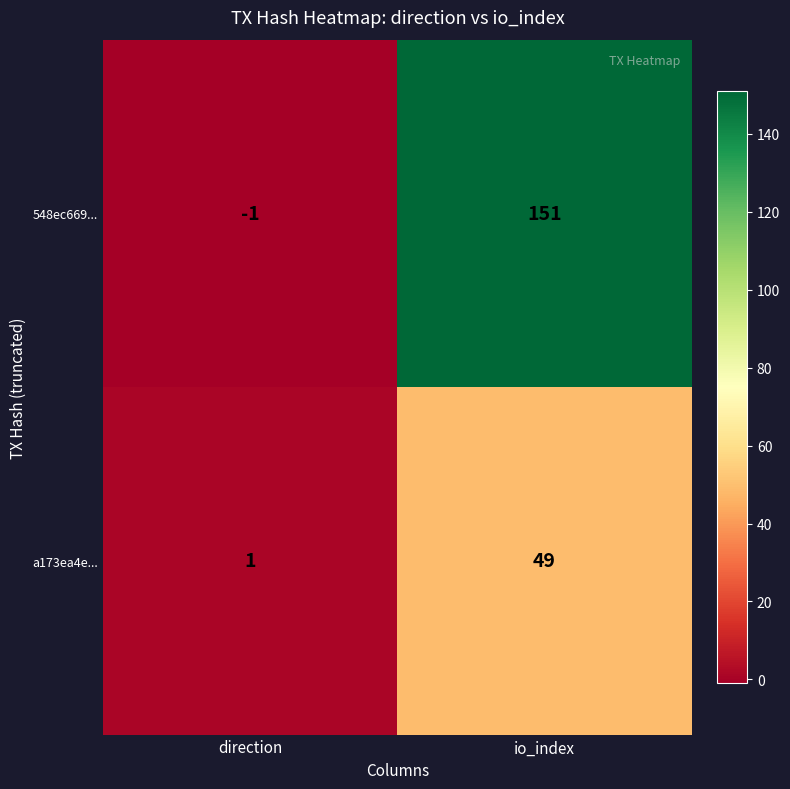

What is the spread (max minus min) of values at io_index?

102